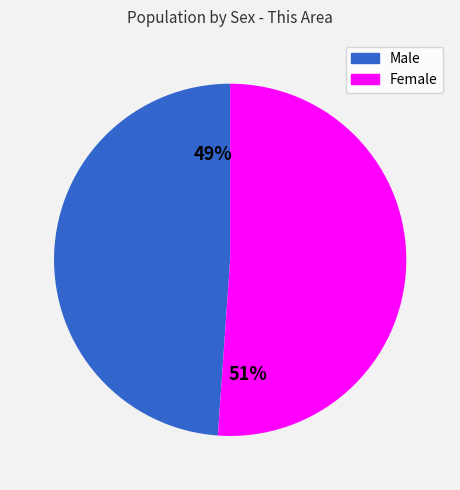

Rank the categories by value from lowest to highest.

Male, Female